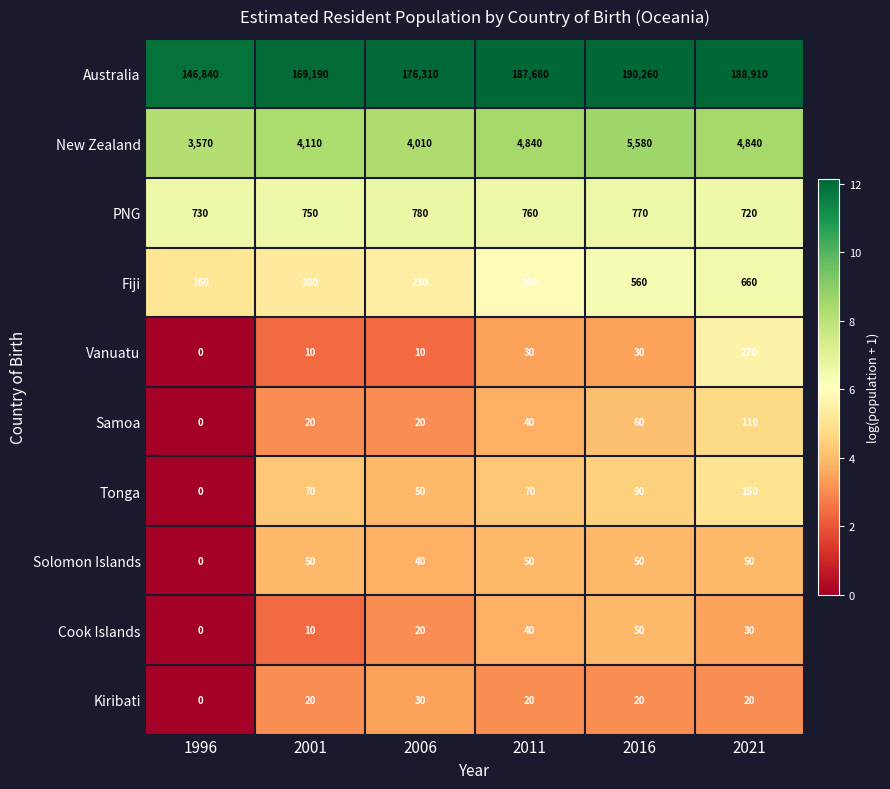

The PNG series shows 780 at 2006. True or false?

True